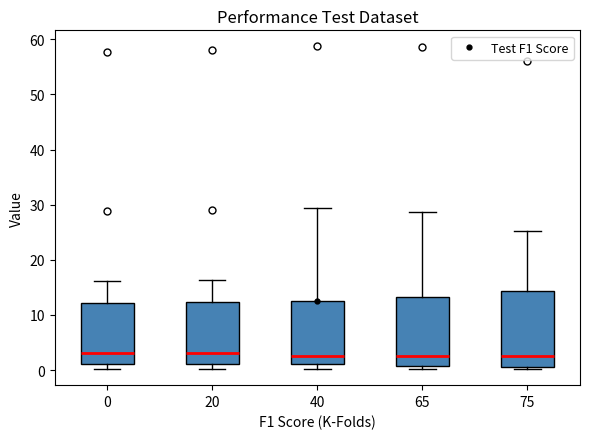

Where does the median line of the box at x = 0 sit on the y-axis? The values are not printed on the chart, so give them approximately, as read against the axis.

3